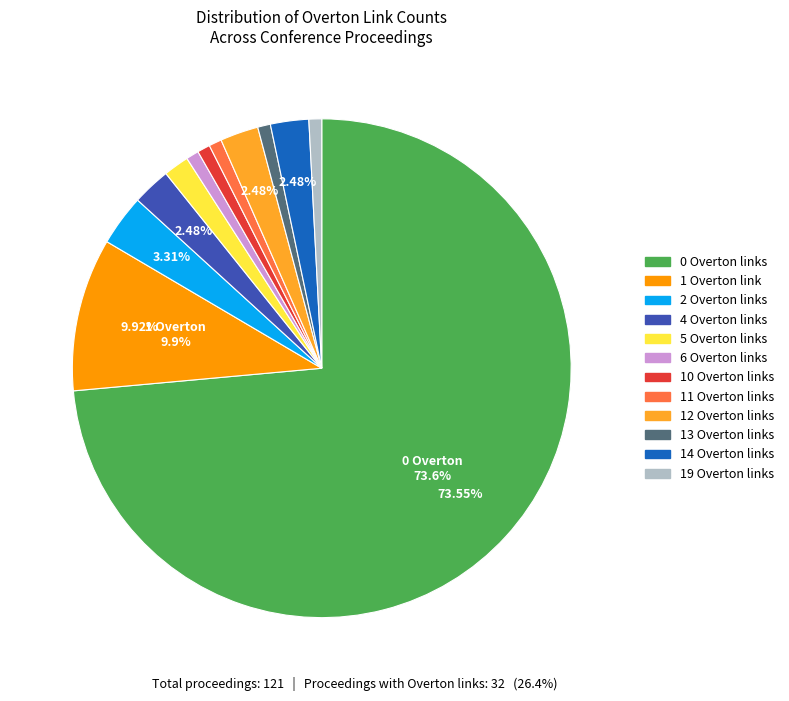

Is there a majority slice in this chart?

Yes